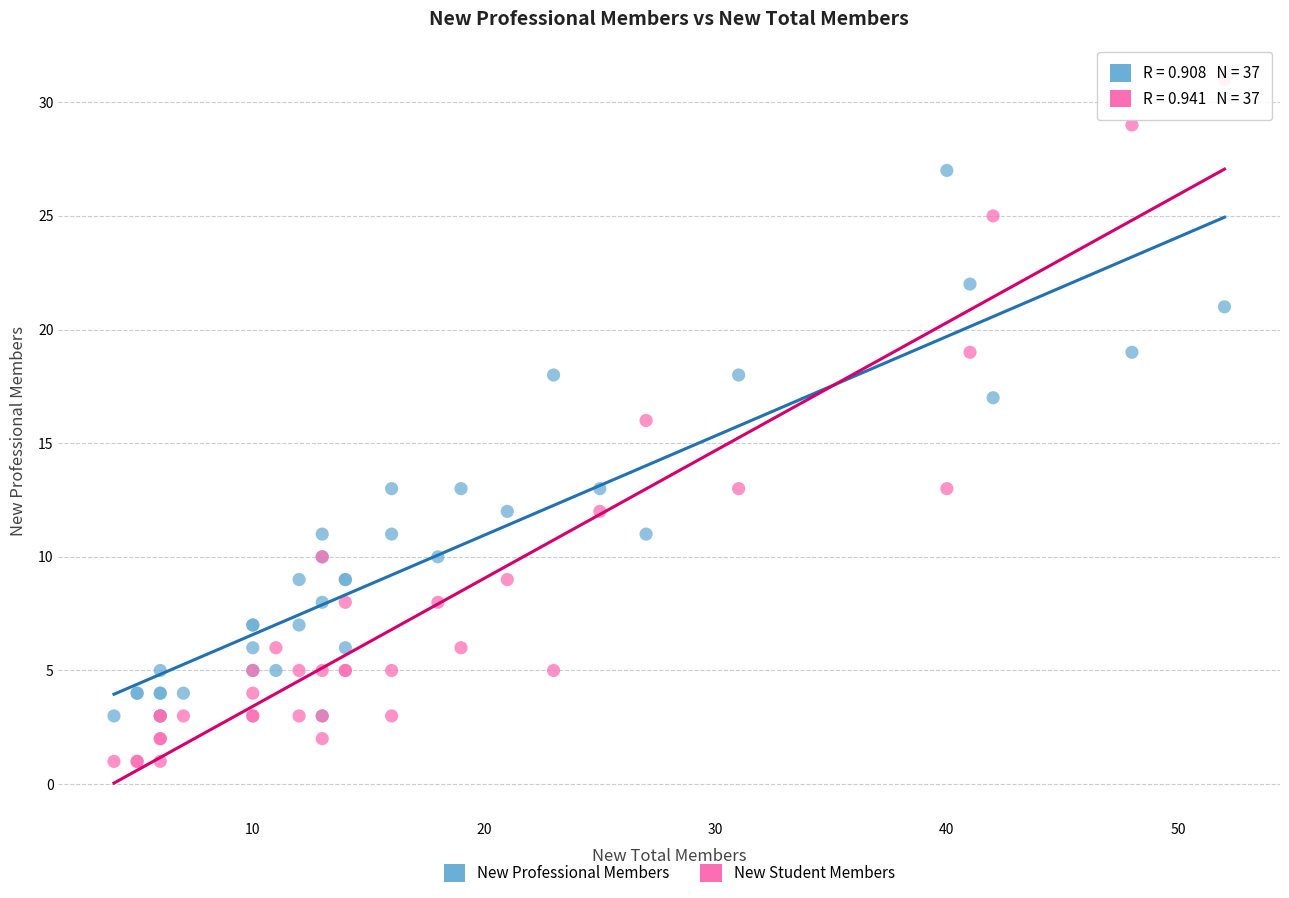

What are all the series names shown in the legend?

New Professional Members, New Student Members